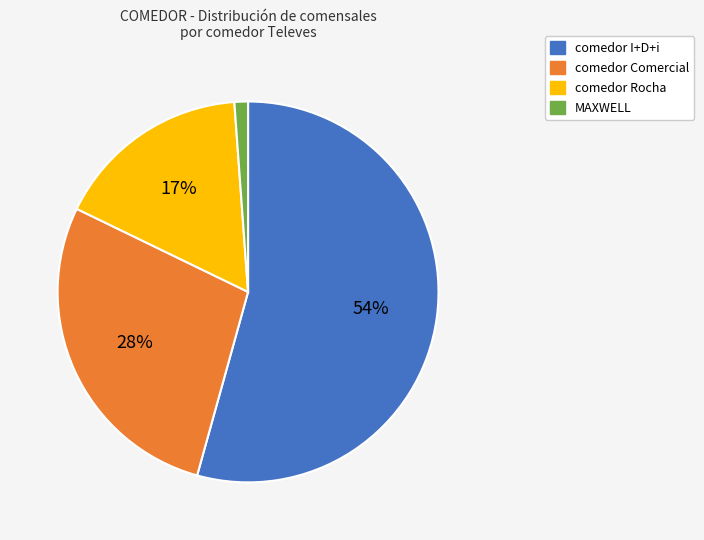

True or false: MAXWELL accounts for 13% of the total.

False